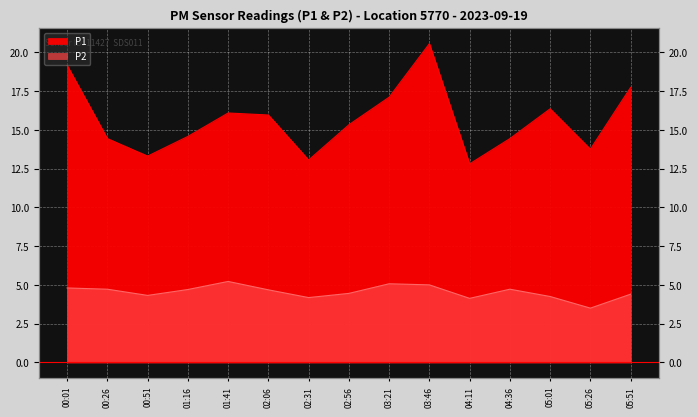

What are all the series names shown in the legend?

P1, P2